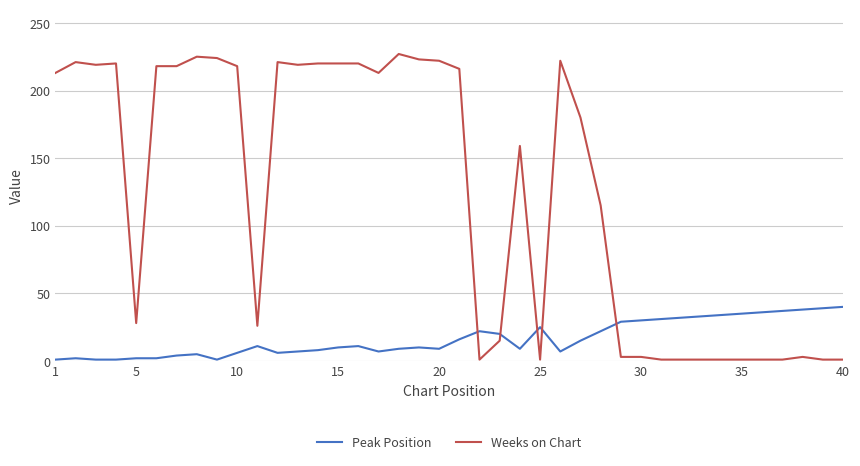

True or false: Peak Position and Weeks on Chart intersect in this chart.

True